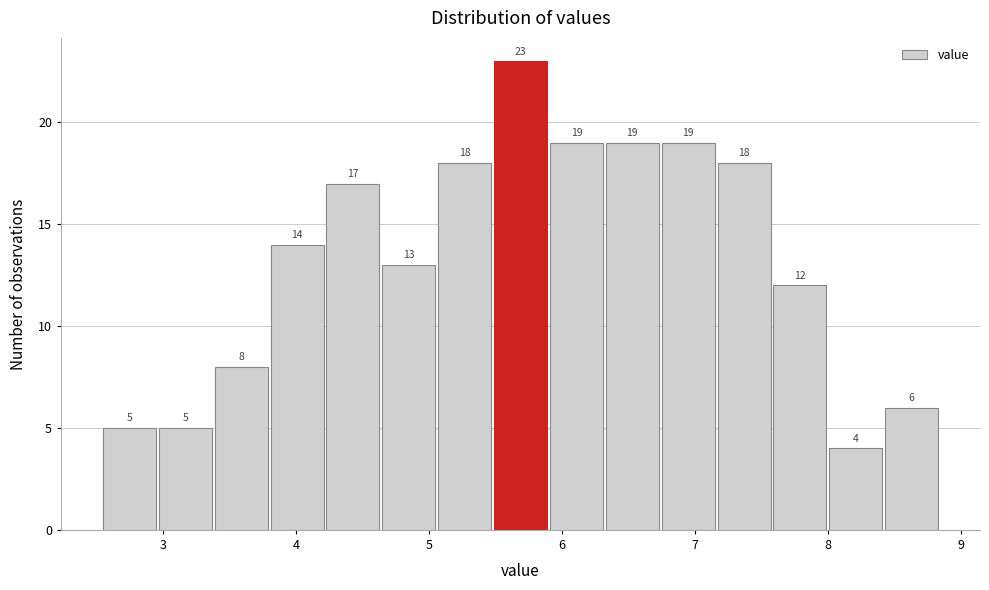

How tall is the bar that spans 7.59 to 8.01 on the x-axis? The bar edges are not printed on the chart, so give them approximately, as read against the axis.

12